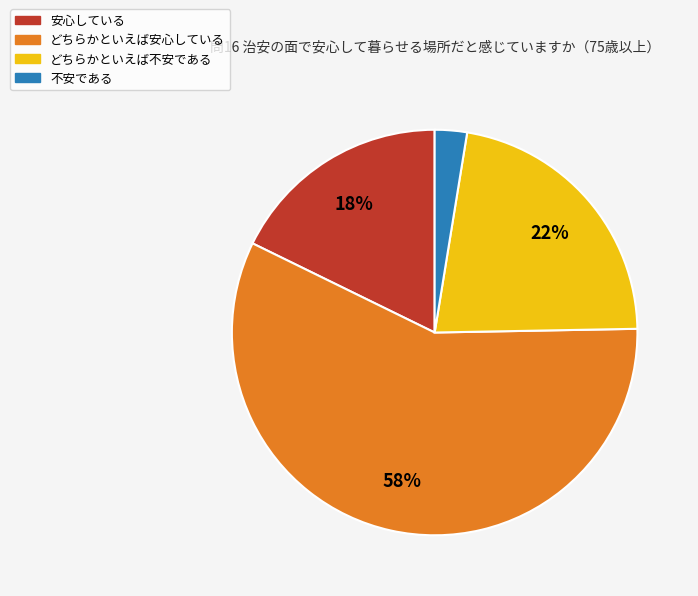

To the nearest percent, what is the average slice percentage?

25%